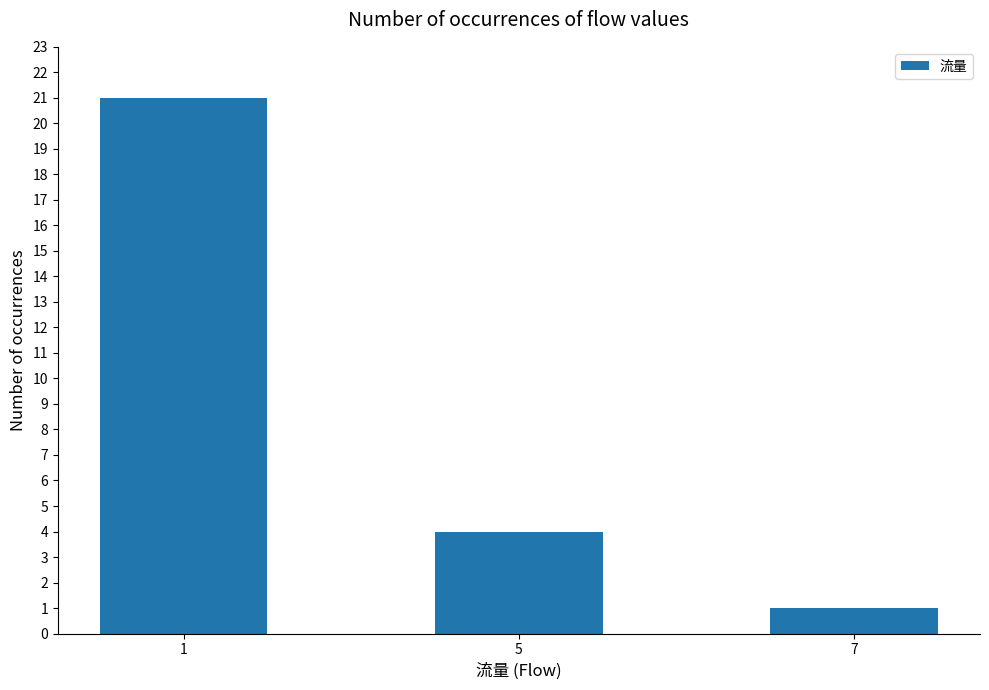

True or false: the data shows 21 at 1.

True